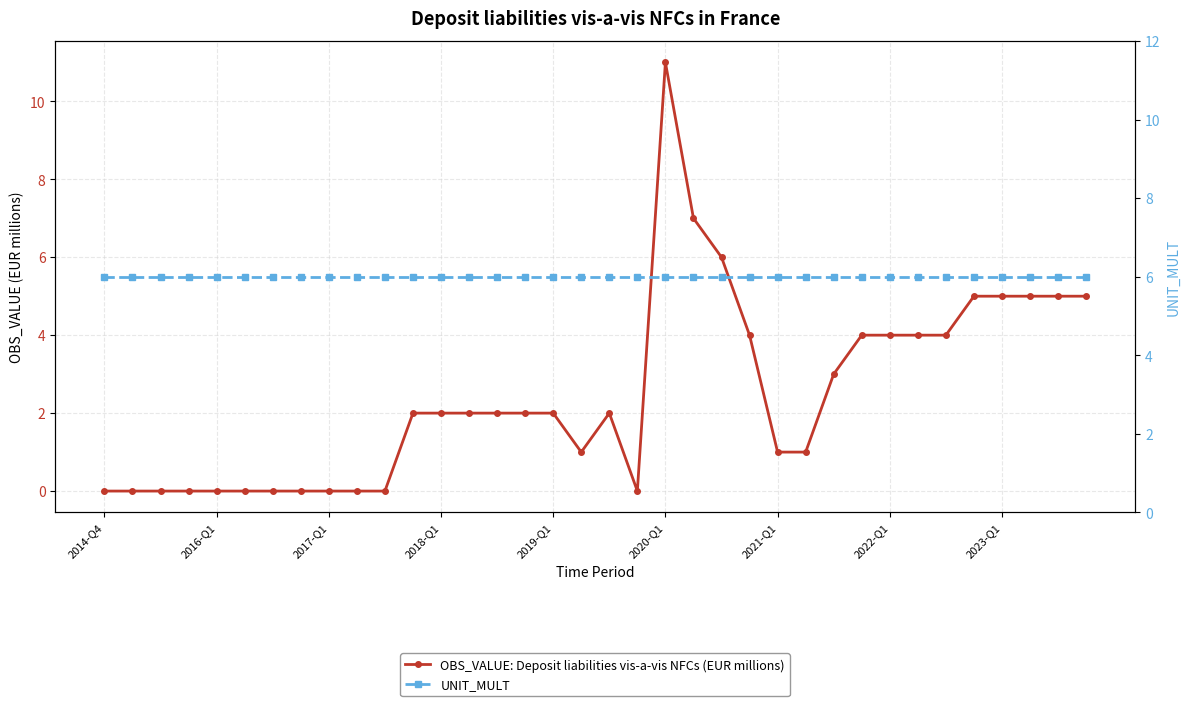

What is the total value across all series at 17?

7